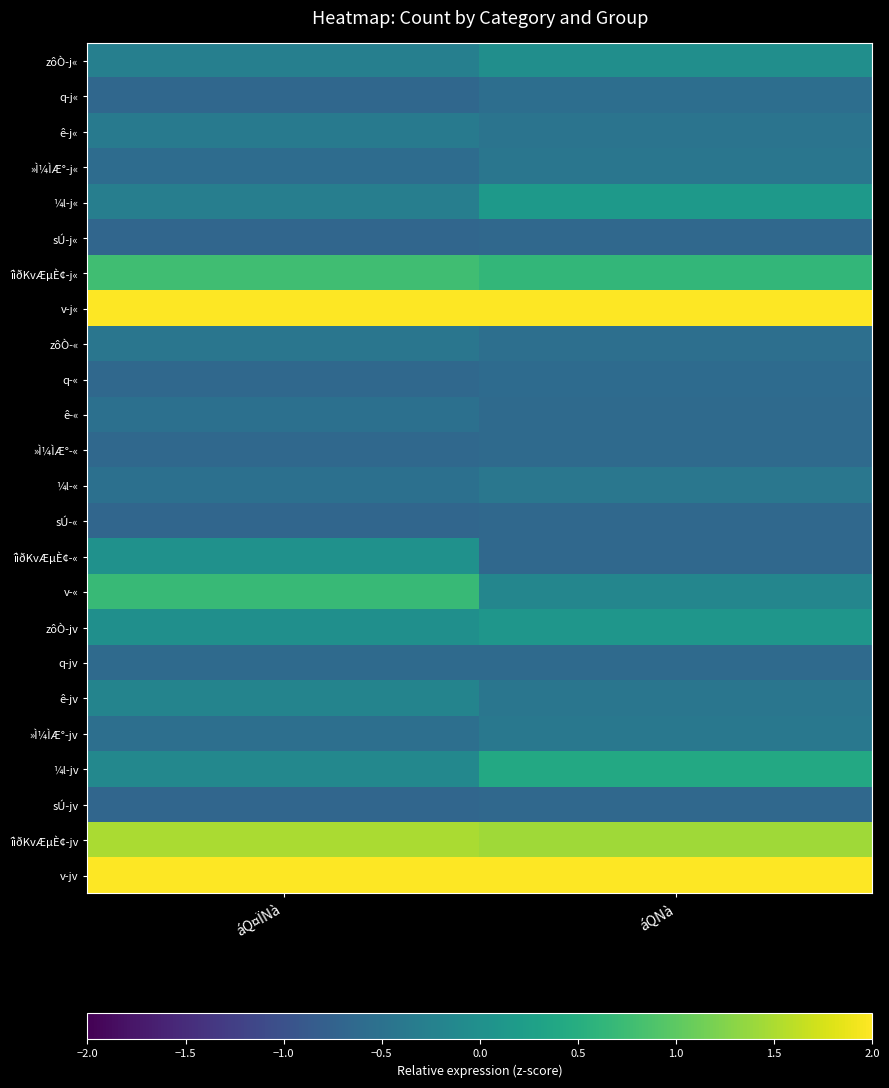

Reading right to left, extract all data points from this chart.

zôÒ-j«: áQNà=-0.0	áQ¤ÏNà=-0.3
q-j«: áQNà=-0.6	áQ¤ÏNà=-0.7
ê-j«: áQNà=-0.5	áQ¤ÏNà=-0.4
»Ì¼ÌÆ°-j«: áQNà=-0.4	áQ¤ÏNà=-0.6
¼l-j«: áQNà=0.2	áQ¤ÏNà=-0.3
sÚ-j«: áQNà=-0.7	áQ¤ÏNà=-0.7
îìðKvÆµÈ¢-j«: áQNà=0.6	áQ¤ÏNà=0.8
v-j«: áQNà=2.6	áQ¤ÏNà=2.0
zôÒ-«: áQNà=-0.5	áQ¤ÏNà=-0.4
q-«: áQNà=-0.6	áQ¤ÏNà=-0.7
ê-«: áQNà=-0.6	áQ¤ÏNà=-0.5
»Ì¼ÌÆ°-«: áQNà=-0.6	áQ¤ÏNà=-0.6
¼l-«: áQNà=-0.4	áQ¤ÏNà=-0.5
sÚ-«: áQNà=-0.7	áQ¤ÏNà=-0.7
îìðKvÆµÈ¢-«: áQNà=-0.7	áQ¤ÏNà=0.0
v-«: áQNà=-0.2	áQ¤ÏNà=0.7
zôÒ-jv: áQNà=0.1	áQ¤ÏNà=-0.0
q-jv: áQNà=-0.6	áQ¤ÏNà=-0.6
ê-jv: áQNà=-0.4	áQ¤ÏNà=-0.2
»Ì¼ÌÆ°-jv: áQNà=-0.4	áQ¤ÏNà=-0.5
¼l-jv: áQNà=0.4	áQ¤ÏNà=-0.1
sÚ-jv: áQNà=-0.7	áQ¤ÏNà=-0.7
îìðKvÆµÈ¢-jv: áQNà=1.4	áQ¤ÏNà=1.5
v-jv: áQNà=3.1	áQ¤ÏNà=3.4